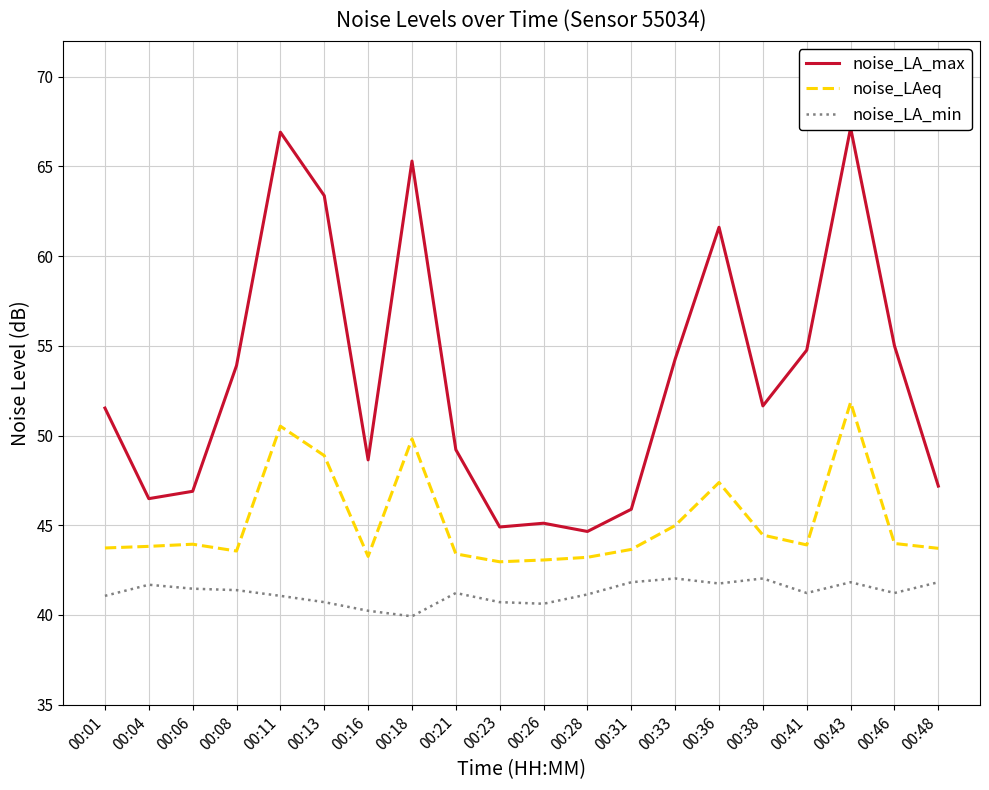

Which series has the largest total across all categories?

noise_LA_max